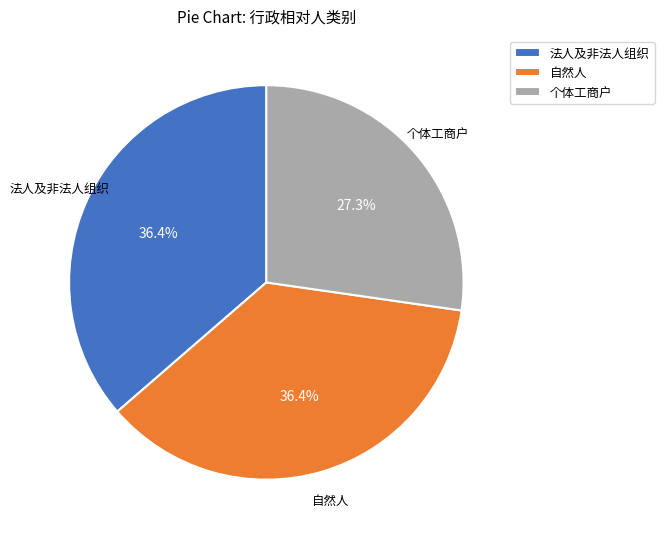

How many slices are in this pie chart?

3